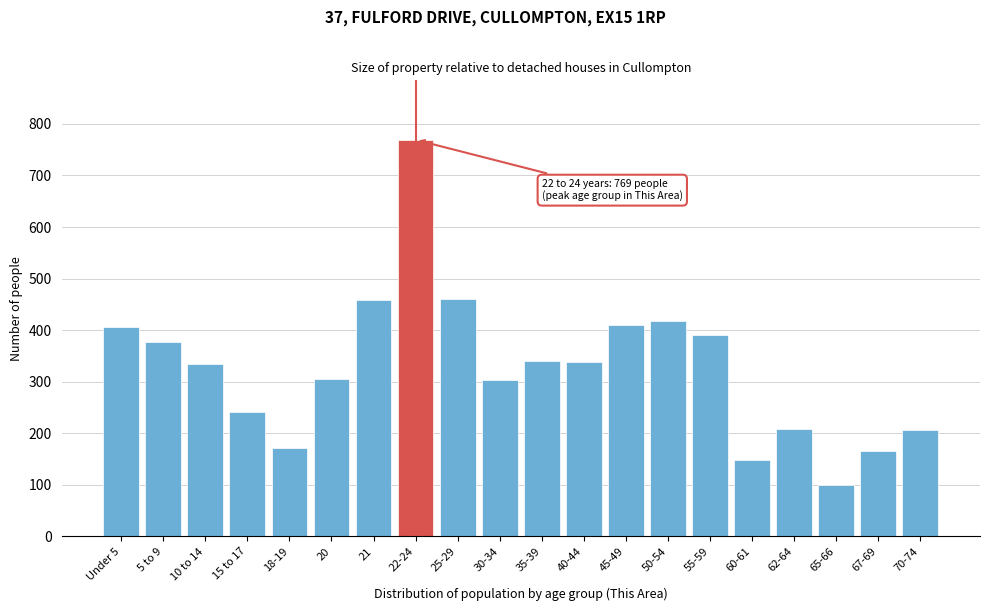

What is the difference between the maximum and minimum values?

670